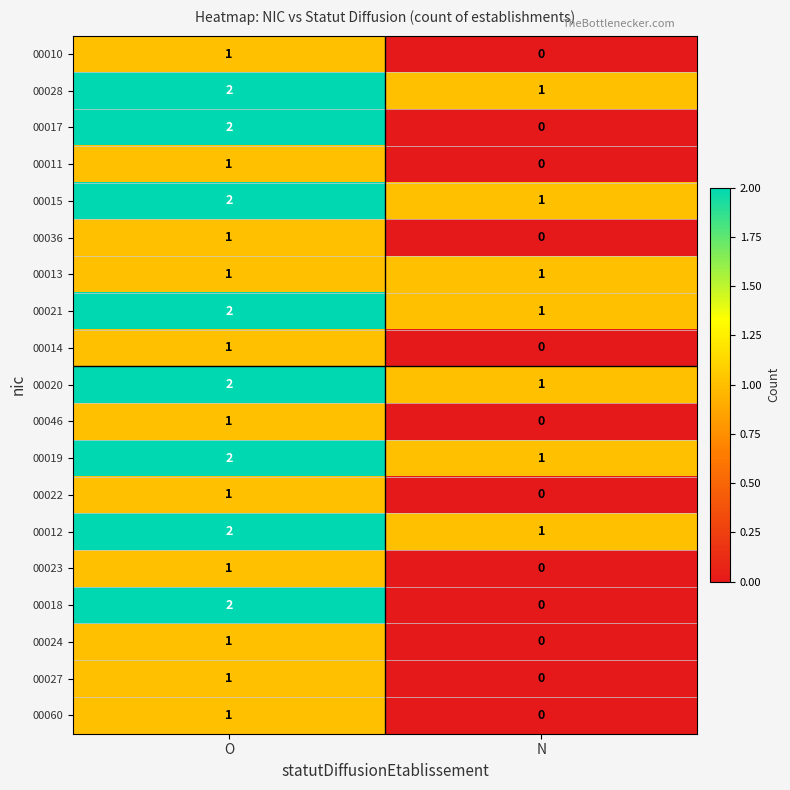

Where is 00012 nearest to the value 1?

N